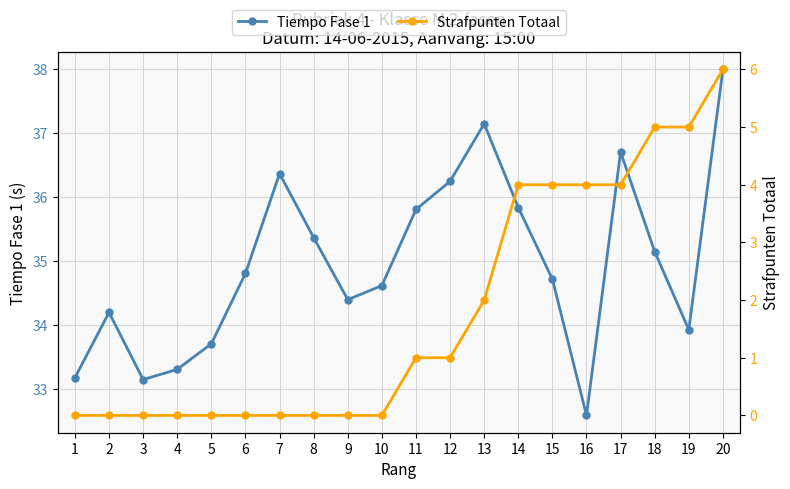

What is the sum of all Tiempo Fase 1 values?

699.3